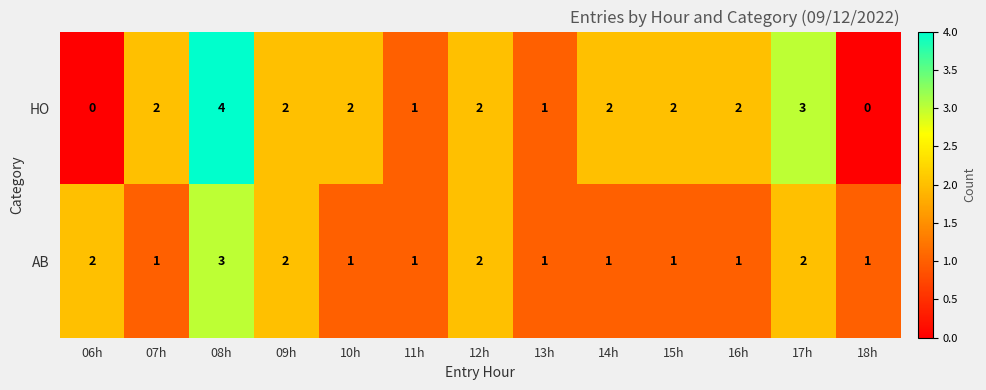

The value of HO at 09h is 2. True or false?

True